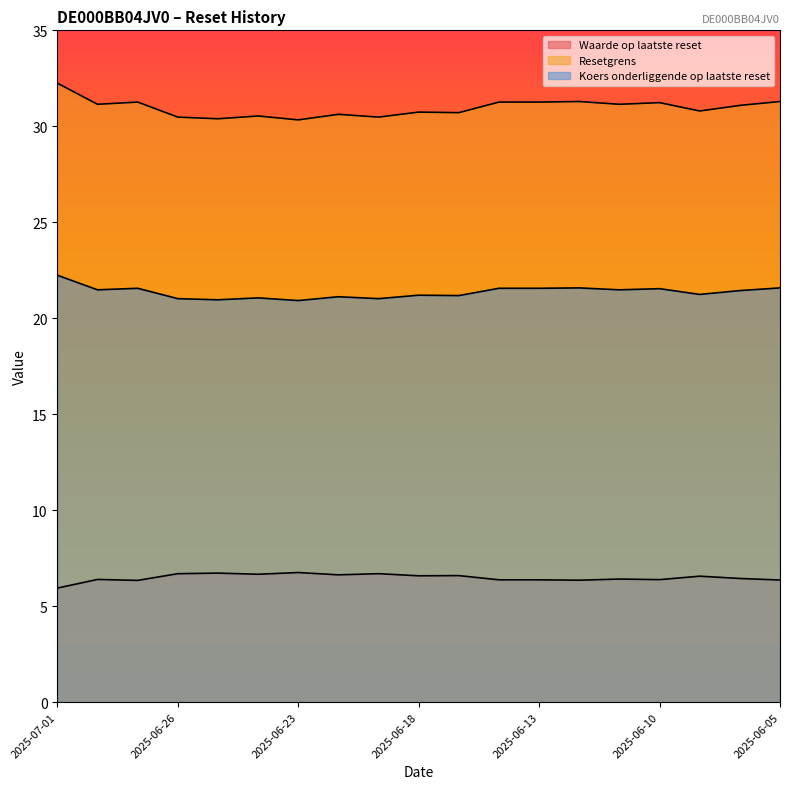

What is the average value of the Koers onderliggende op laatste reset series?

31.0